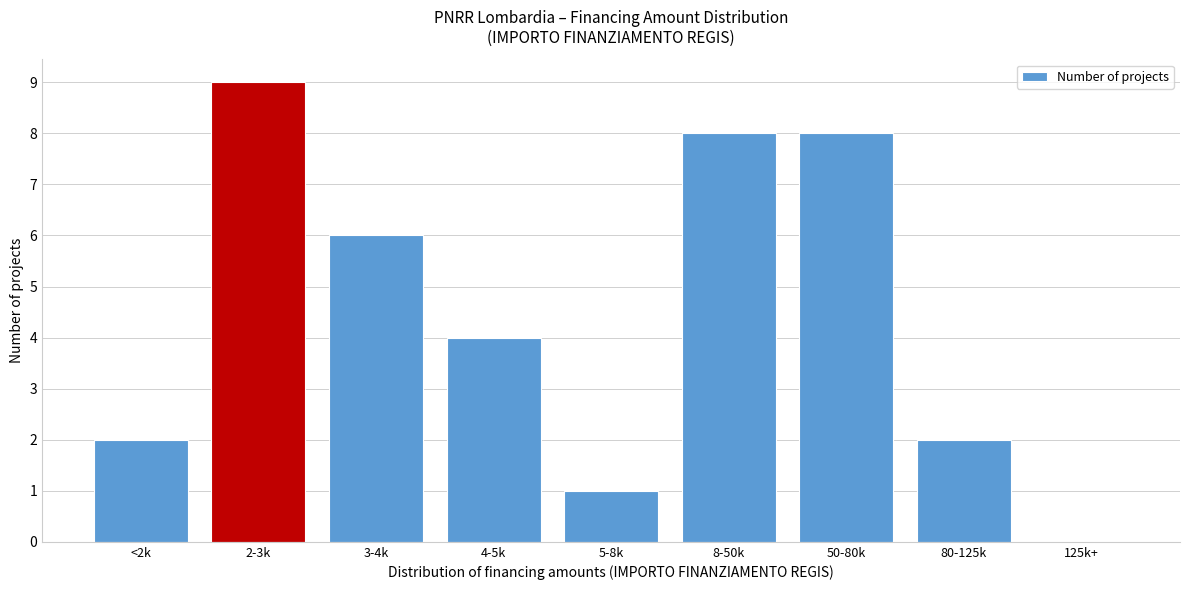

Reading left to right, list all the values displayed in this chart.

<2k=2	2-3k=9	3-4k=6	4-5k=4	5-8k=1	8-50k=8	50-80k=8	80-125k=2	125k+=0